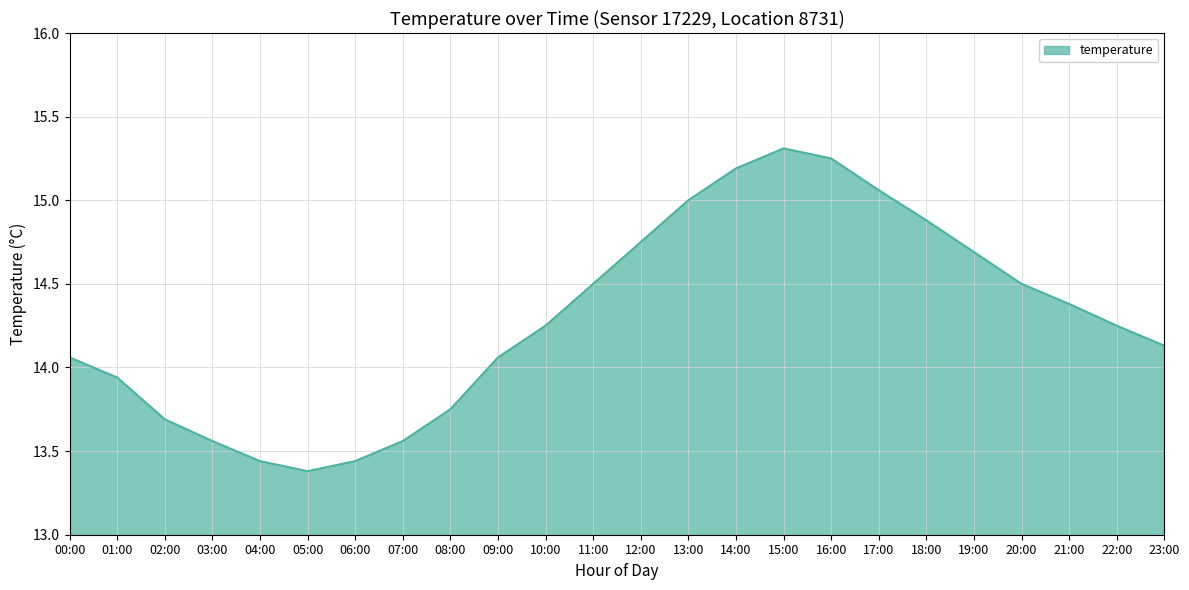

What position from the left is 04:00?

5